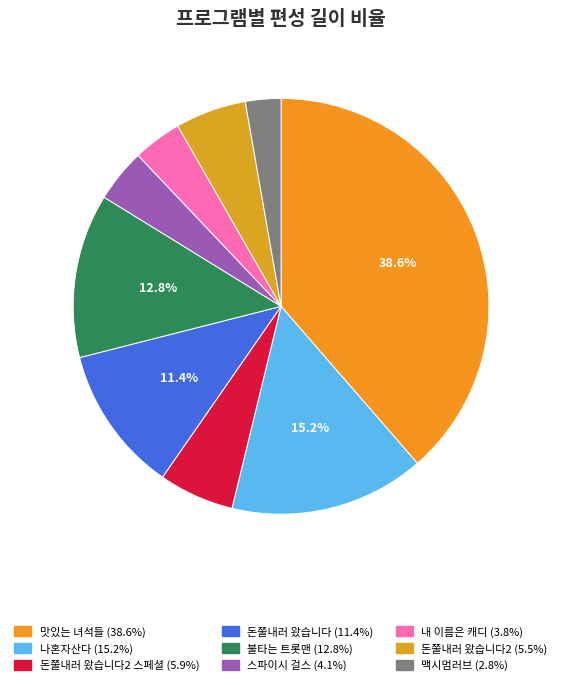

How many segments does this pie chart have?

9